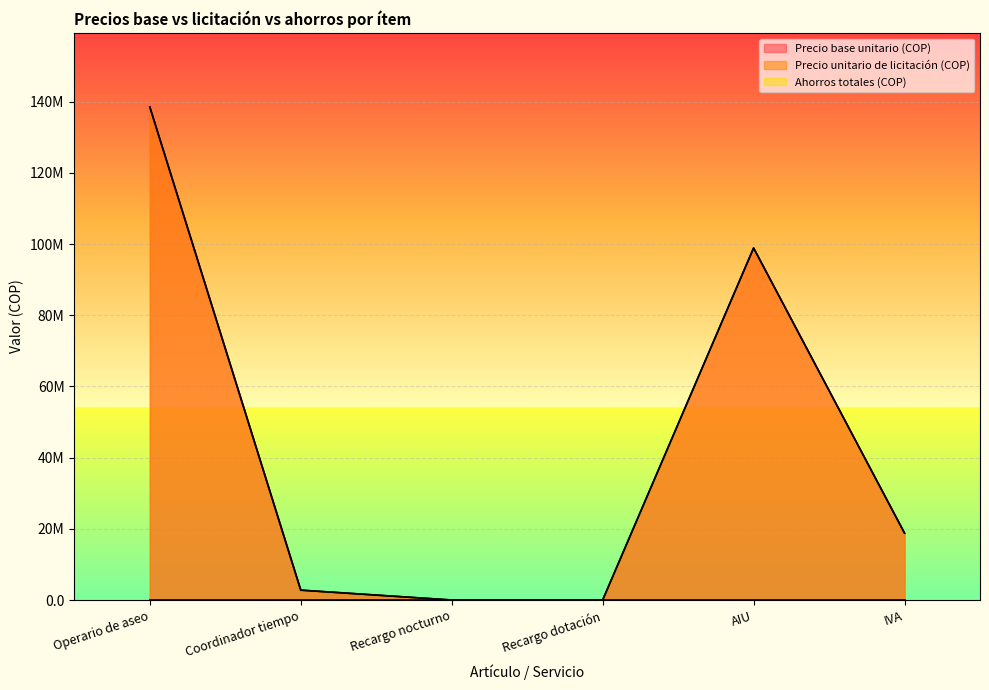

At which label is Precio base unitario (COP) closest to 69265955?

AIU